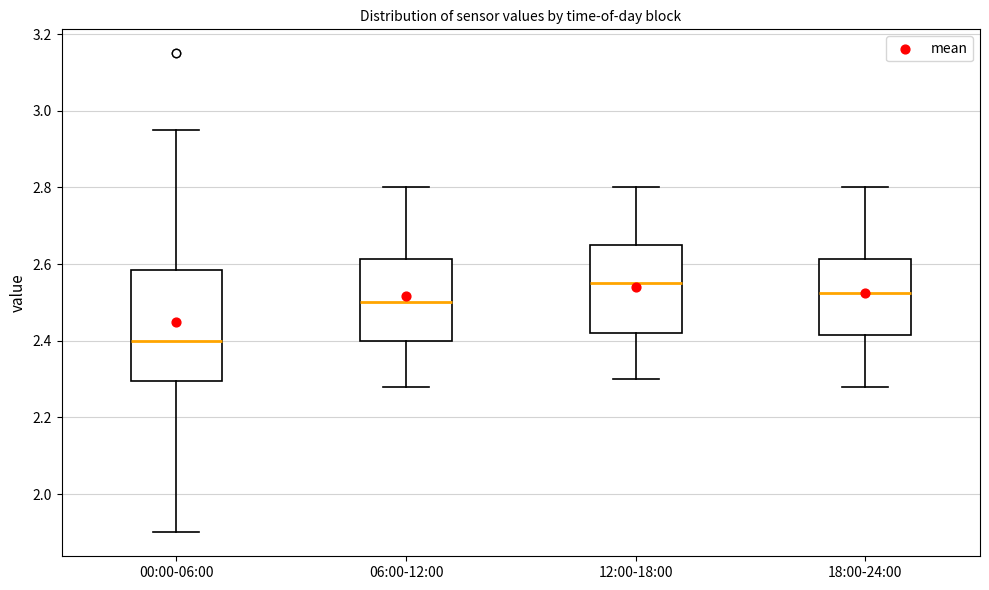

Where does the upper whisker of the box for 00:00-06:00 end on the y-axis? The values are not printed on the chart, so give them approximately, as read against the axis.

2.96